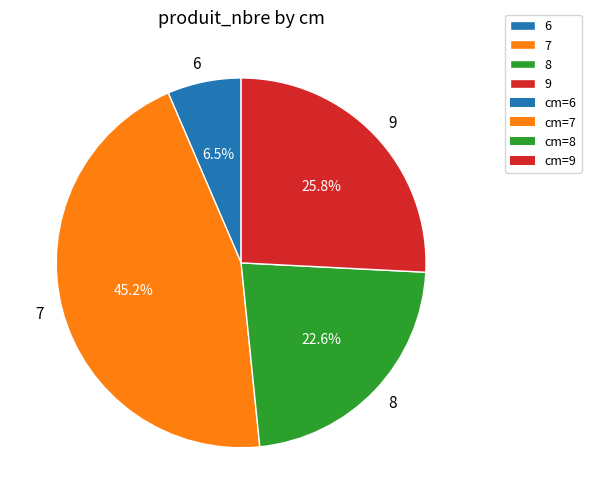

To the nearest percent, what is the average slice percentage?

25%